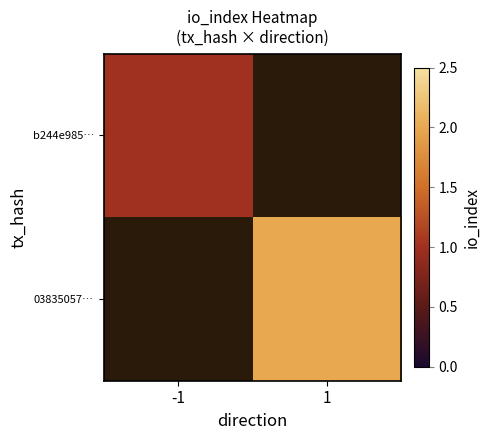

How many positive values does the 03835057… series have?

1